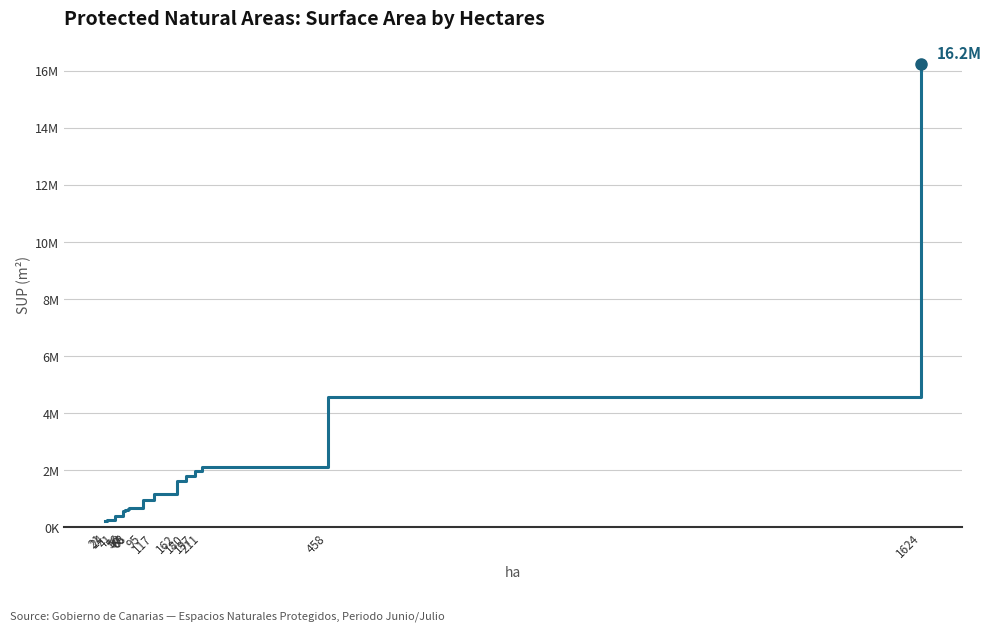

The value at 56 is 778669.8. True or false?

False